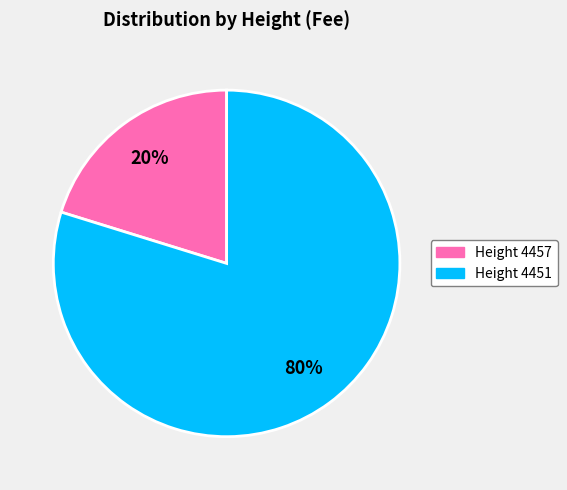

Rank the categories by value from highest to lowest.

Height 4451, Height 4457